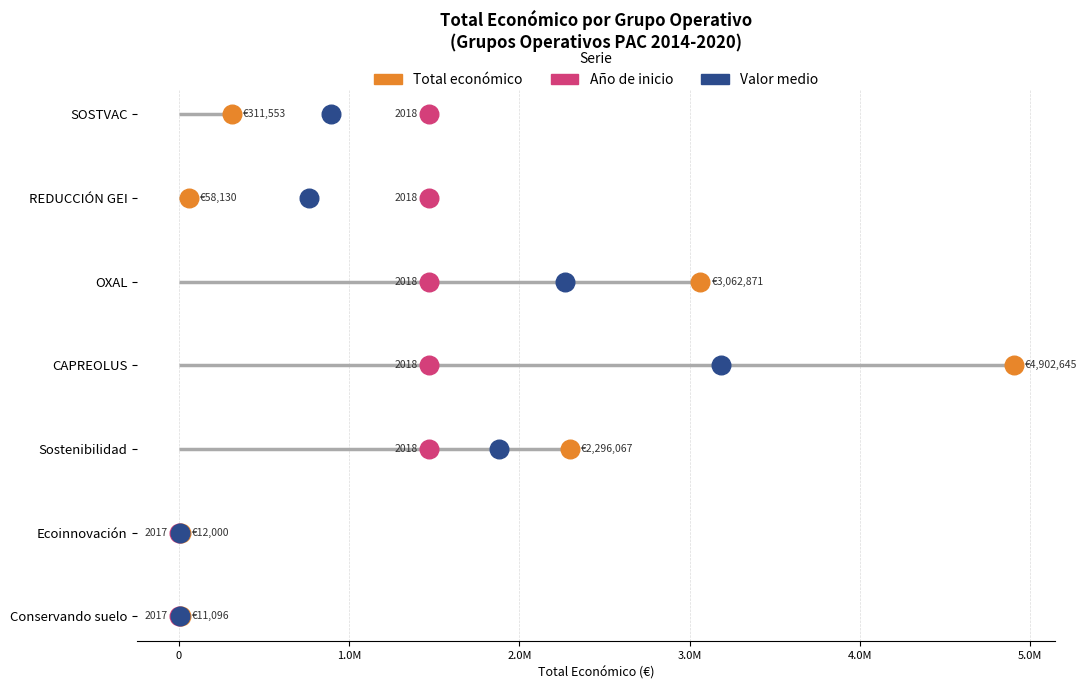

Which series has the largest total across all categories?

Total económico